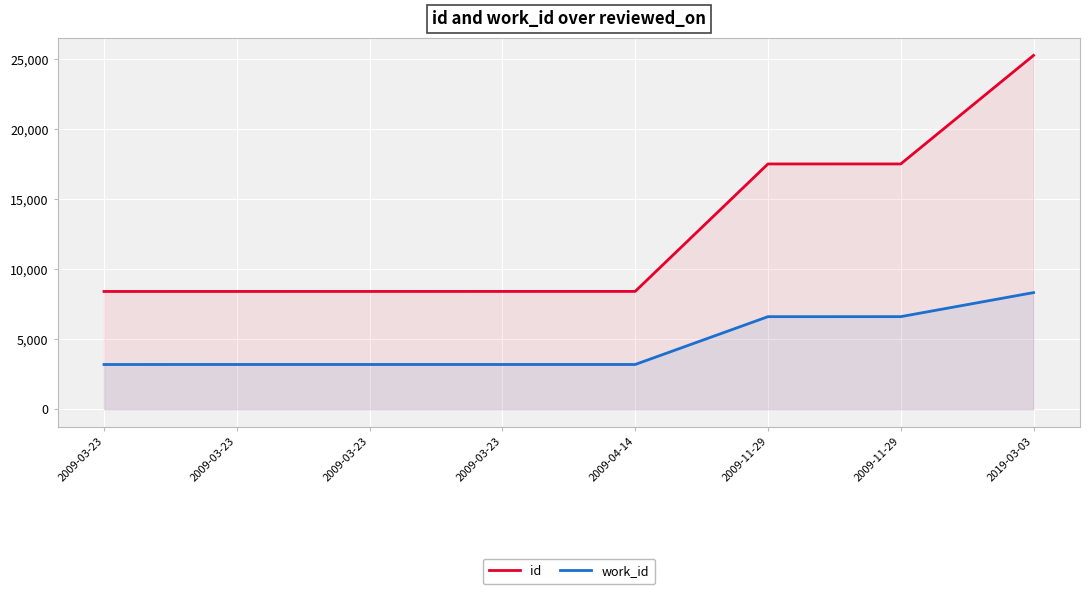

What is the difference between the highest and lowest values at 2009-03-23?

5220